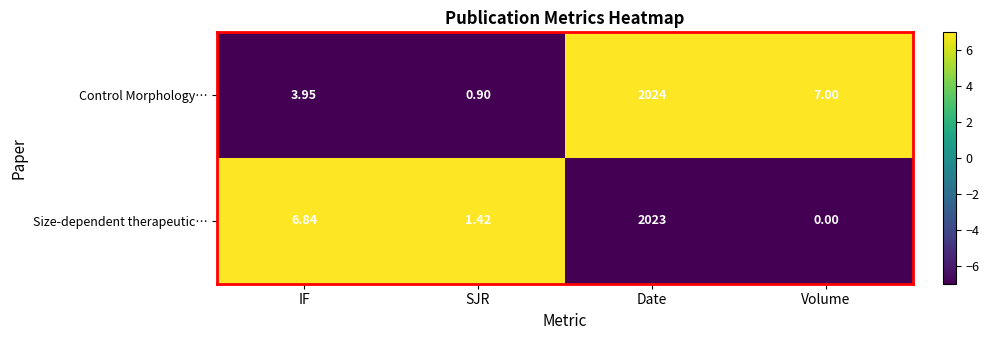

How many values in the Size-dependent therapeutic… series exceed 6?

2